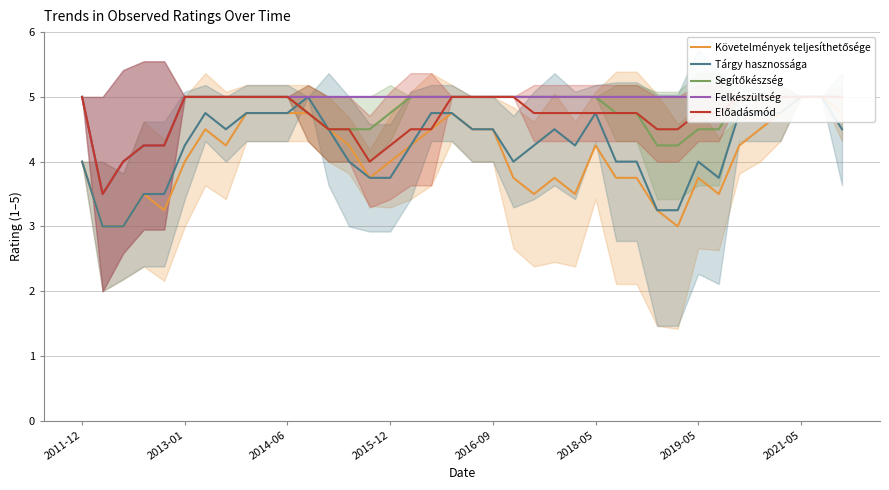

What is the average value of the Felkészültség series?

4.9